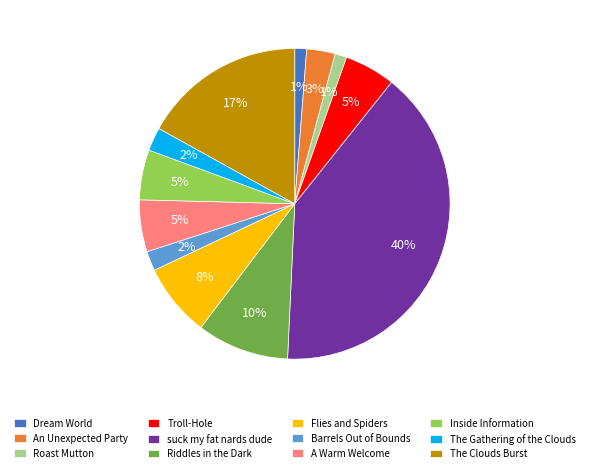

Does any single category account for the majority?

No